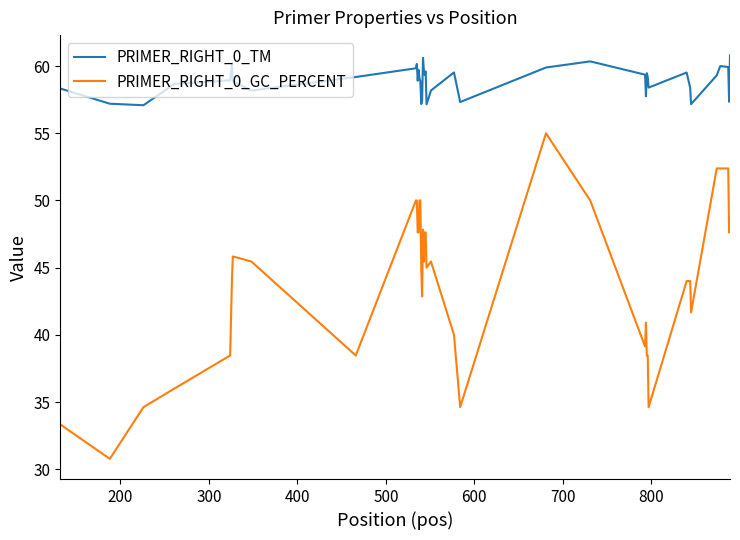

What is the difference between the maximum and minimum values in the PRIMER_RIGHT_0_GC_PERCENT series?

24.2